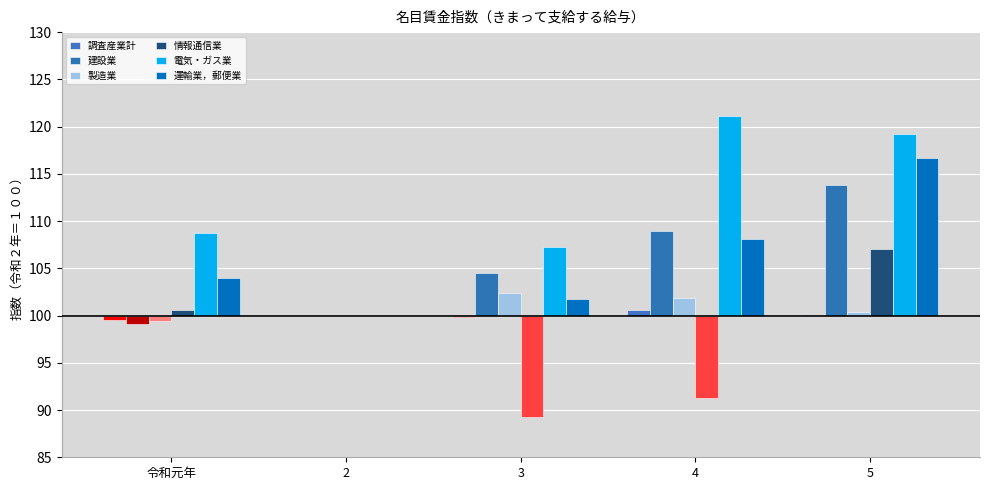

Which series has the largest total across all categories?

電気・ガス業